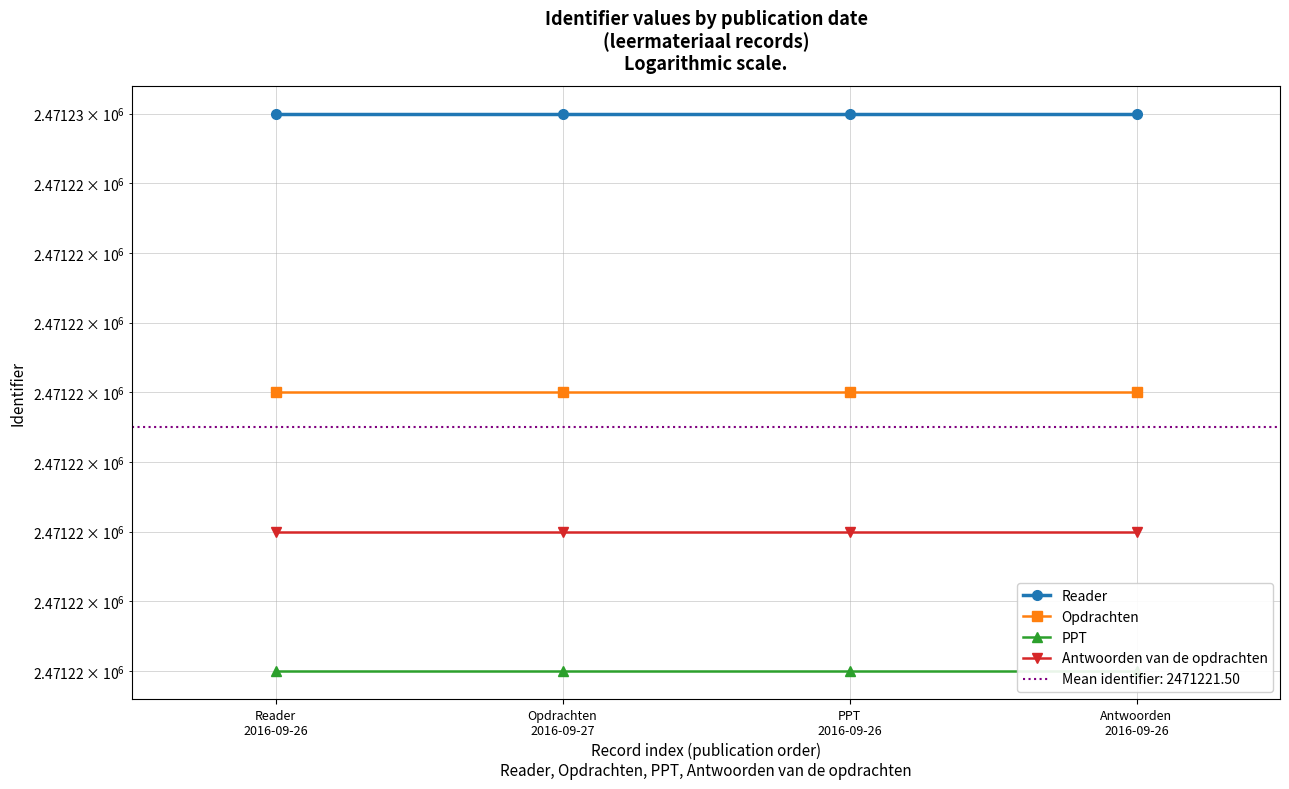

True or false: Antwoorden van de opdrachten has a value of 3371597 at PPT
2016-09-26.

False